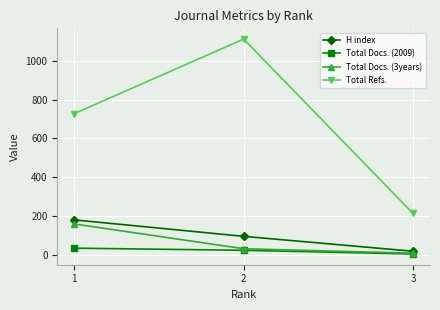

Rank the categories by H index value from highest to lowest.

1, 2, 3